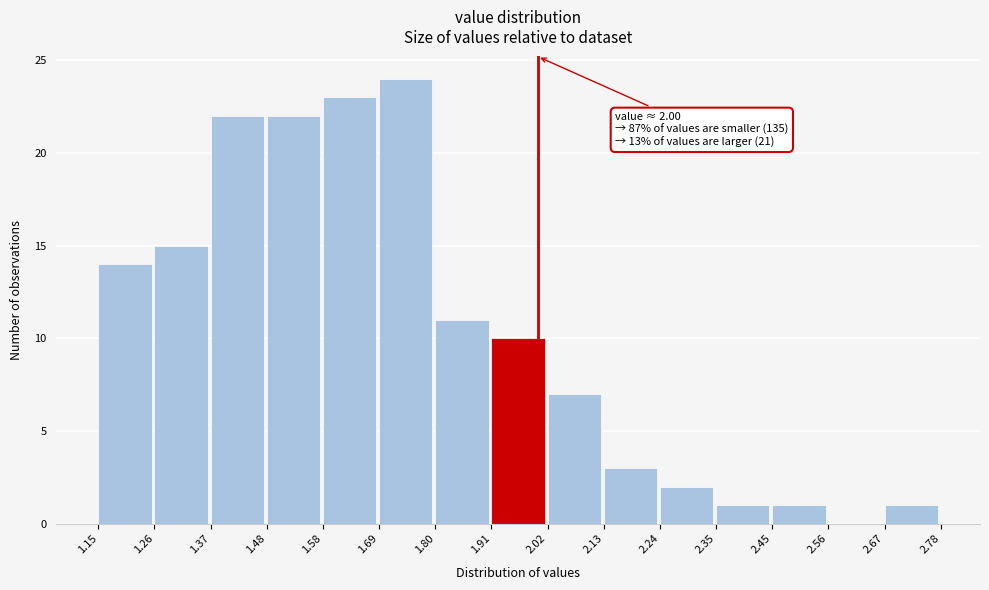

Which range on the x-axis has the tallest bar?

1.69 to 1.80